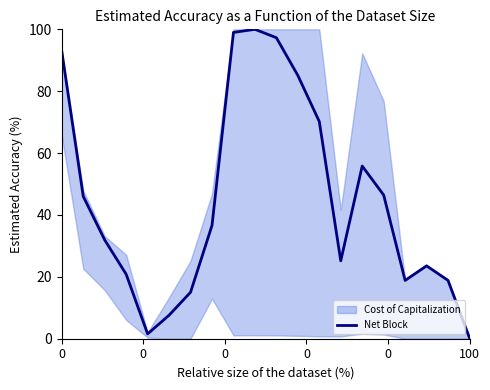

What is the label of the 12th point from the right?

8